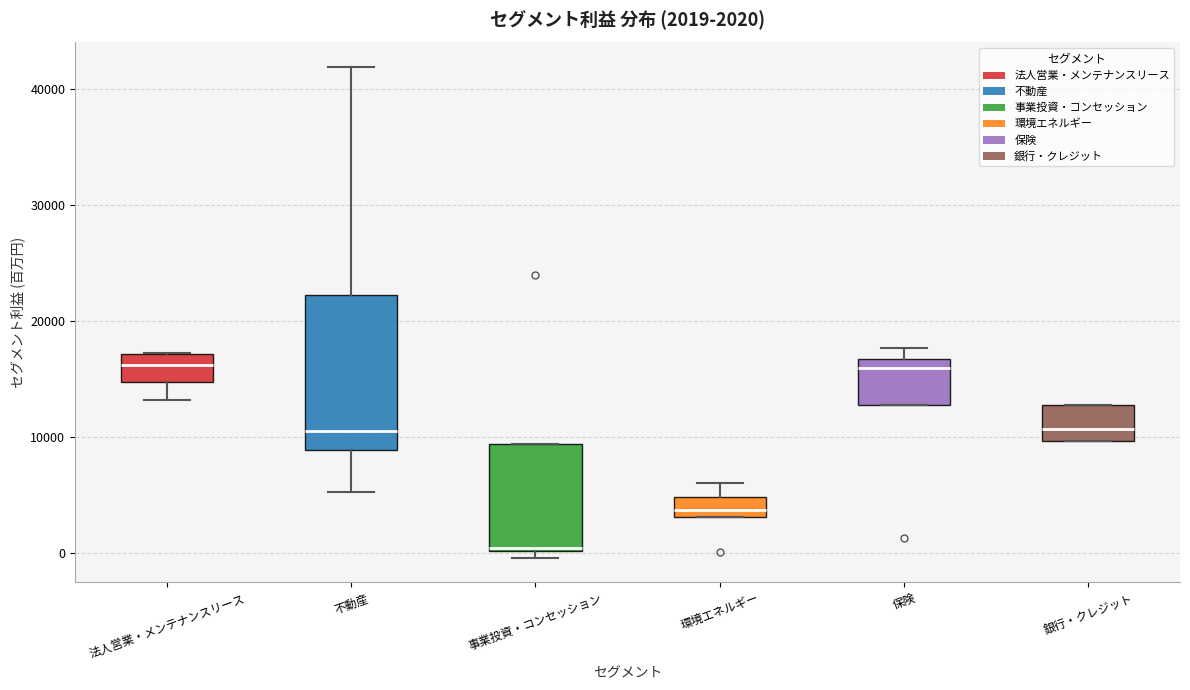

Comparing the boxes themselves (not the whiskers), which one is the tallest?

不動産